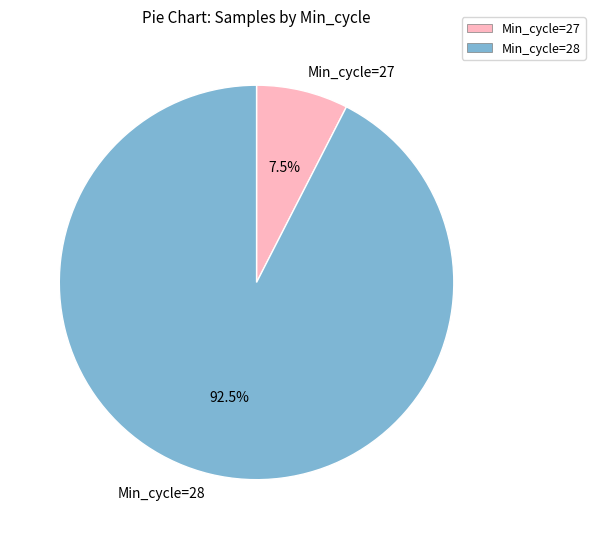

Which has a higher value, Min_cycle=27 or Min_cycle=28?

Min_cycle=28